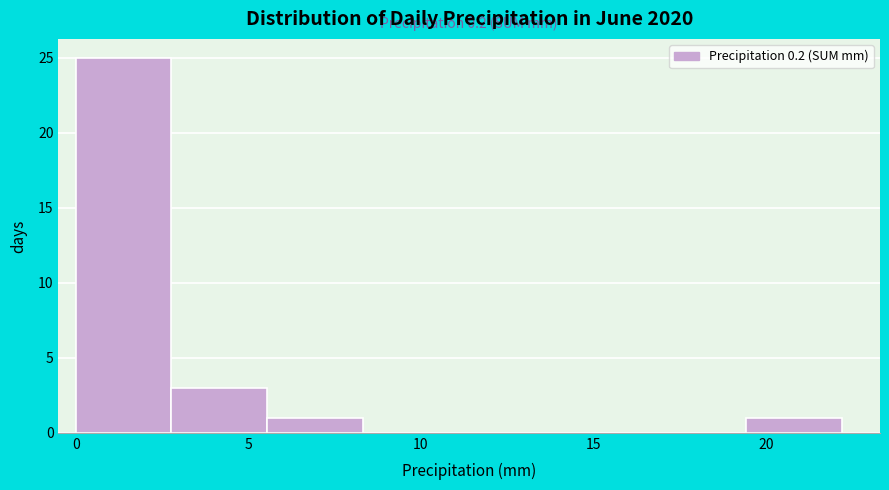

Which range on the x-axis has the tallest bar?

0.0 to 3.0